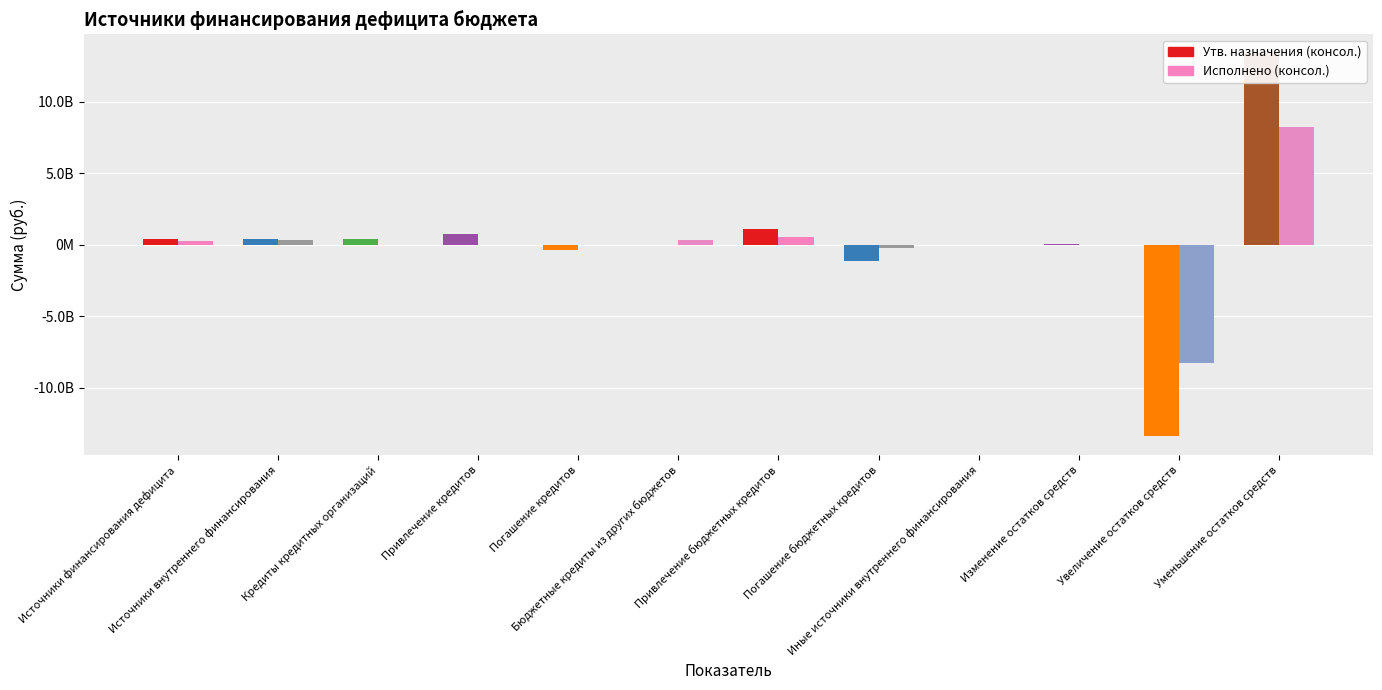

What is the label of the 6th bar from the right?

Привлечение бюджетных кредитов